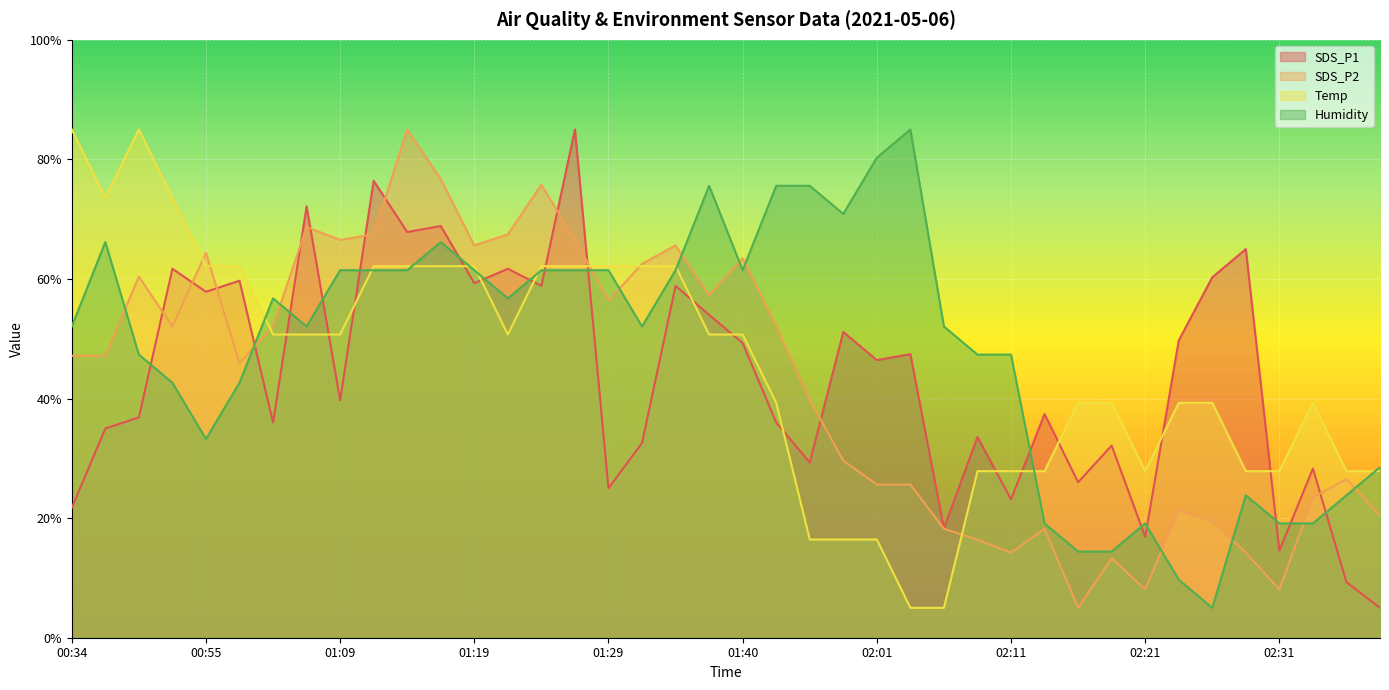

How many interior local valleys does the SDS_P2 series have?

10